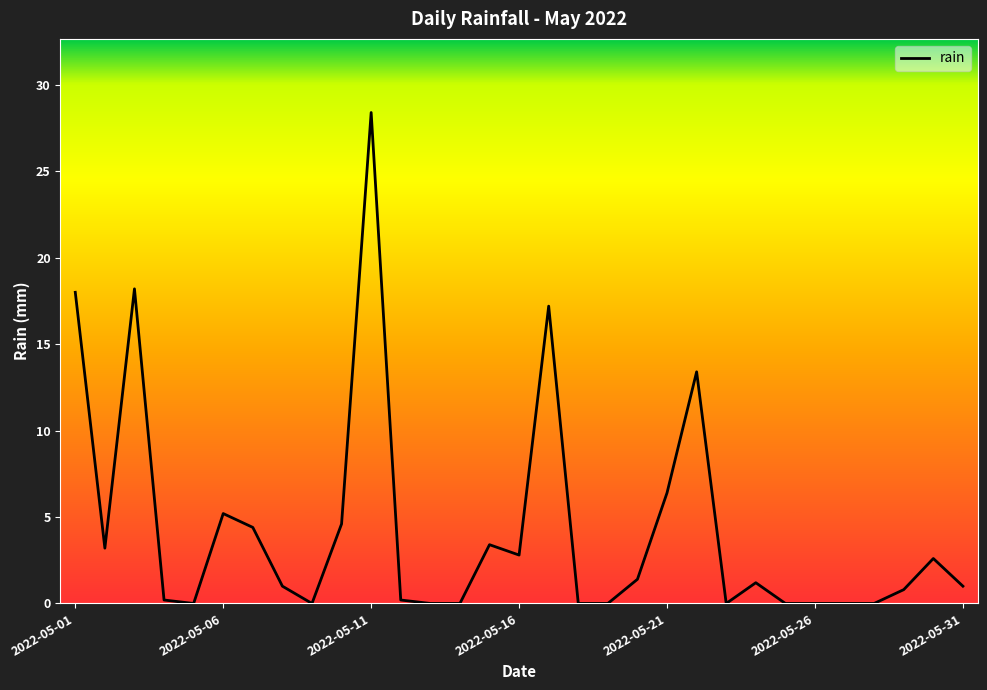

What is the greatest value displayed?

28.4